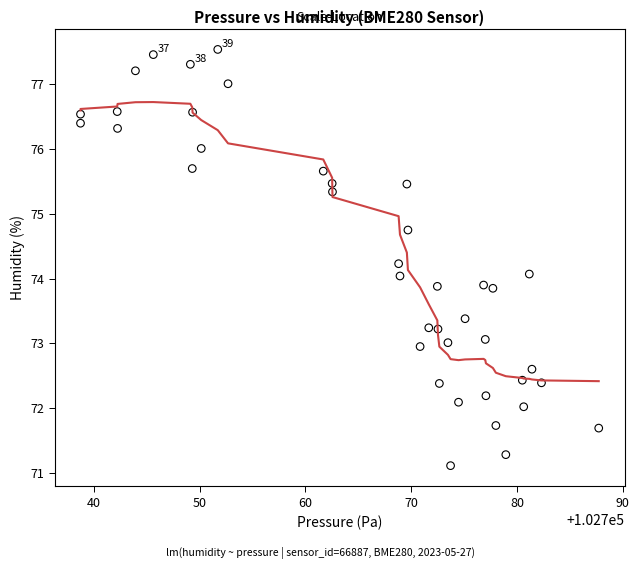

What is the range of Y values (max minus min)?

6.4